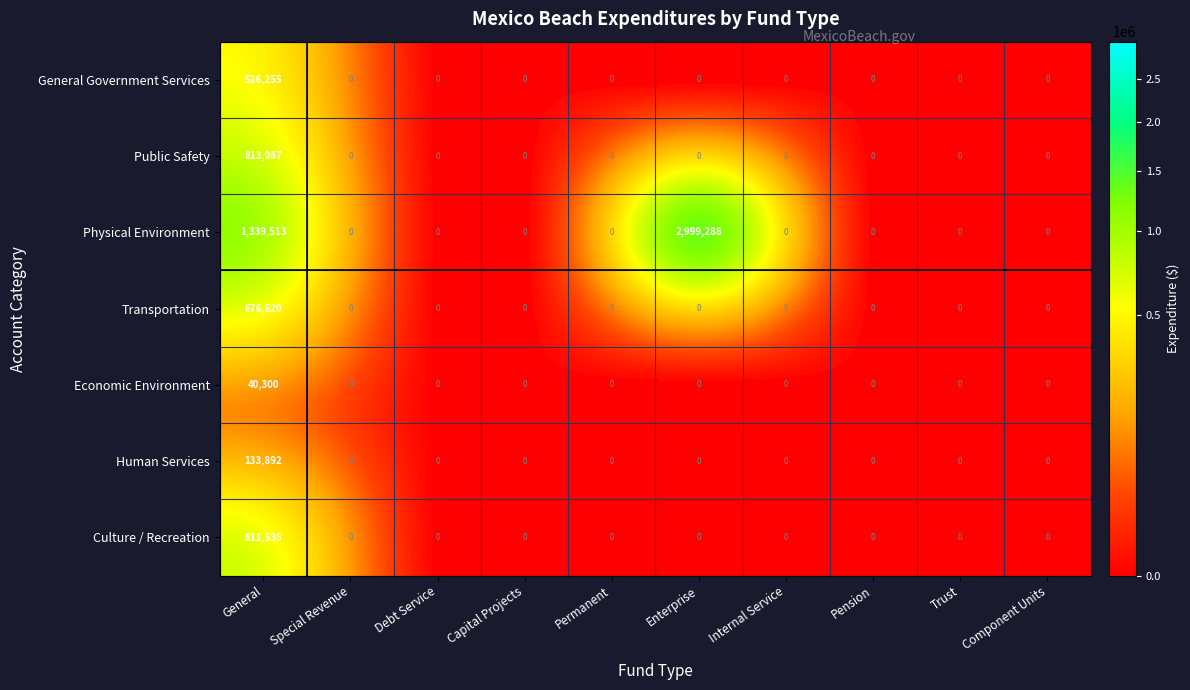

List the series in order of their peak value, highest first.

Physical Environment, Public Safety, Culture / Recreation, Transportation, General Government Services, Human Services, Economic Environment